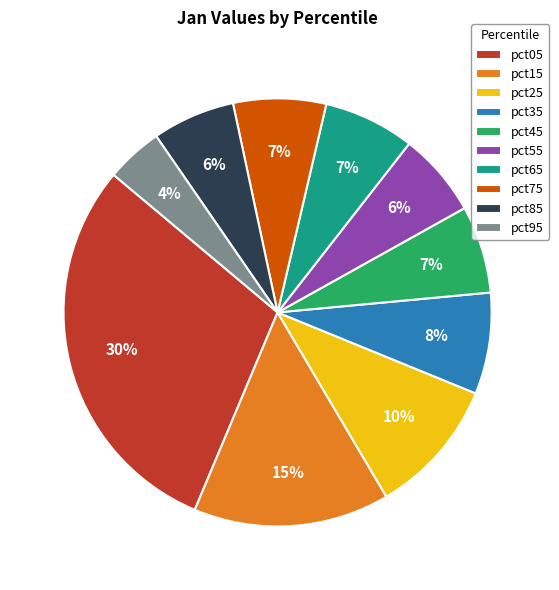

Between pct55 and pct65, which is larger?

pct65